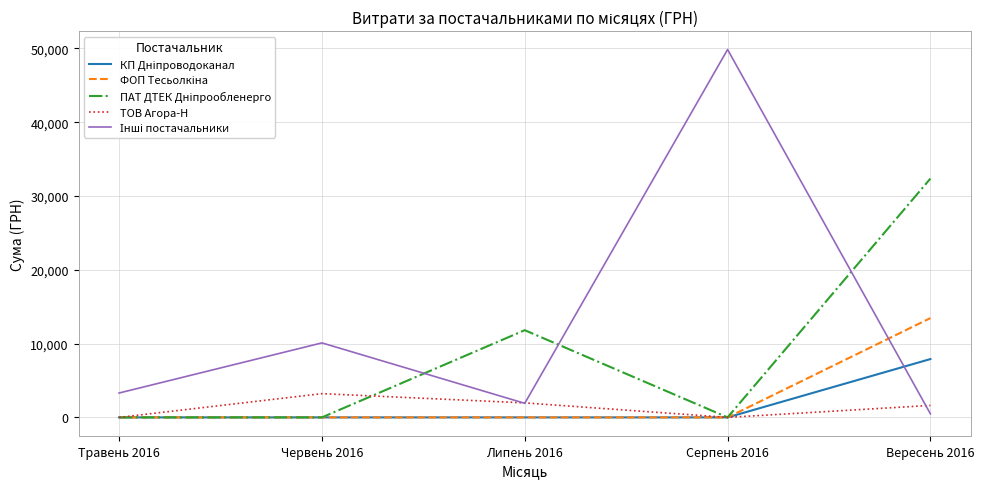

At which category is the sum across all series the highest?

Вересень 2016